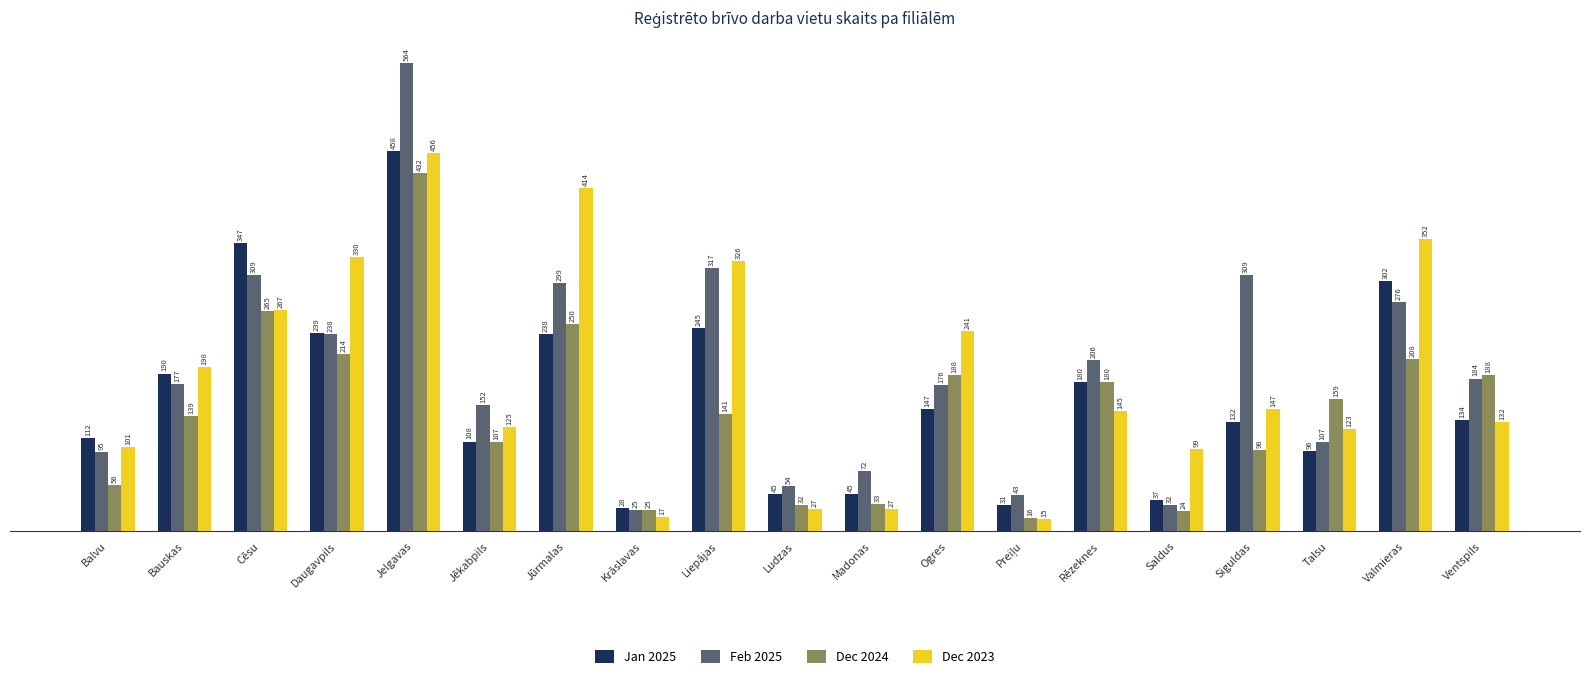

What is the minimum value shown in the chart?

15